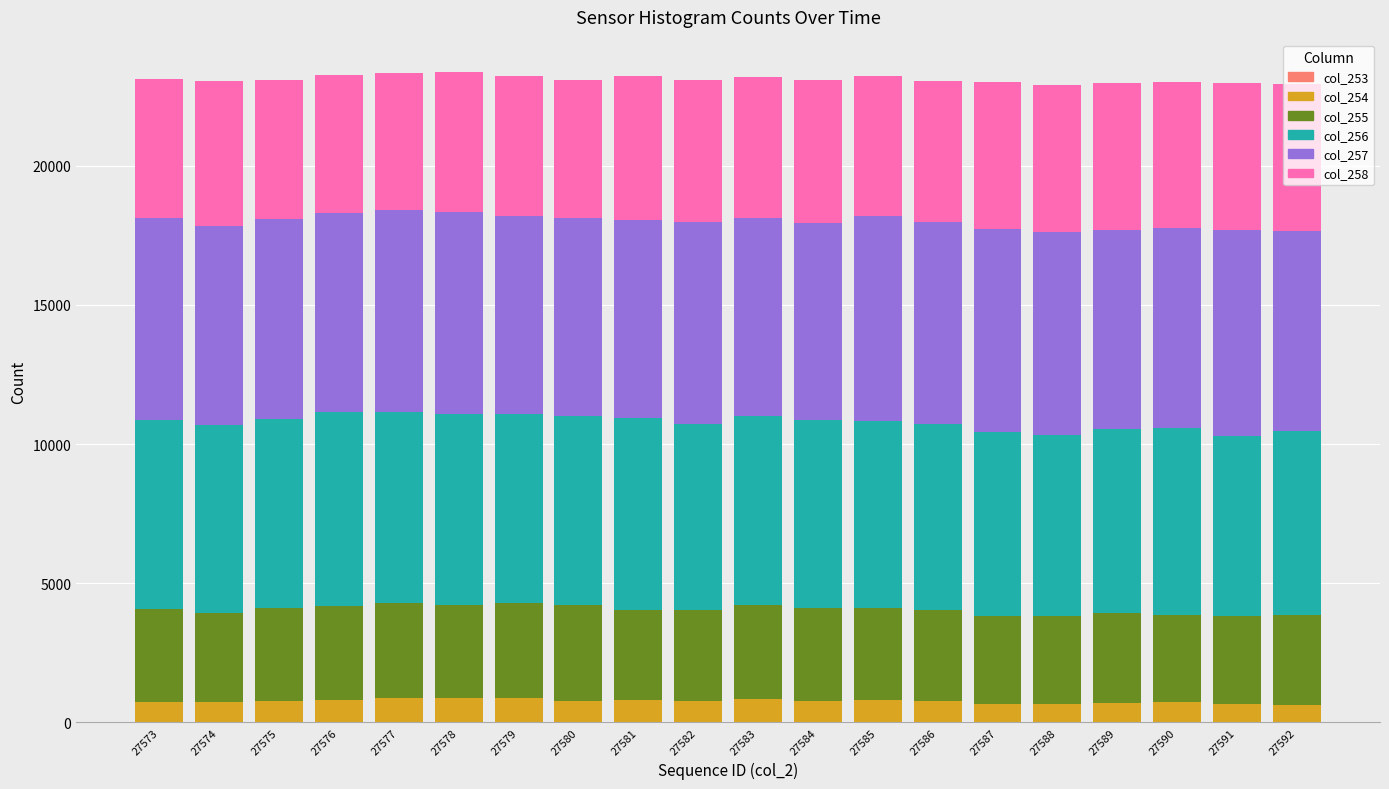

Rank the categories by col_253 value from highest to lowest.

27582, 27583, 27580, 27573, 27579, 27587, 27591, 27574, 27575, 27577, 27581, 27586, 27590, 27576, 27584, 27588, 27578, 27585, 27592, 27589